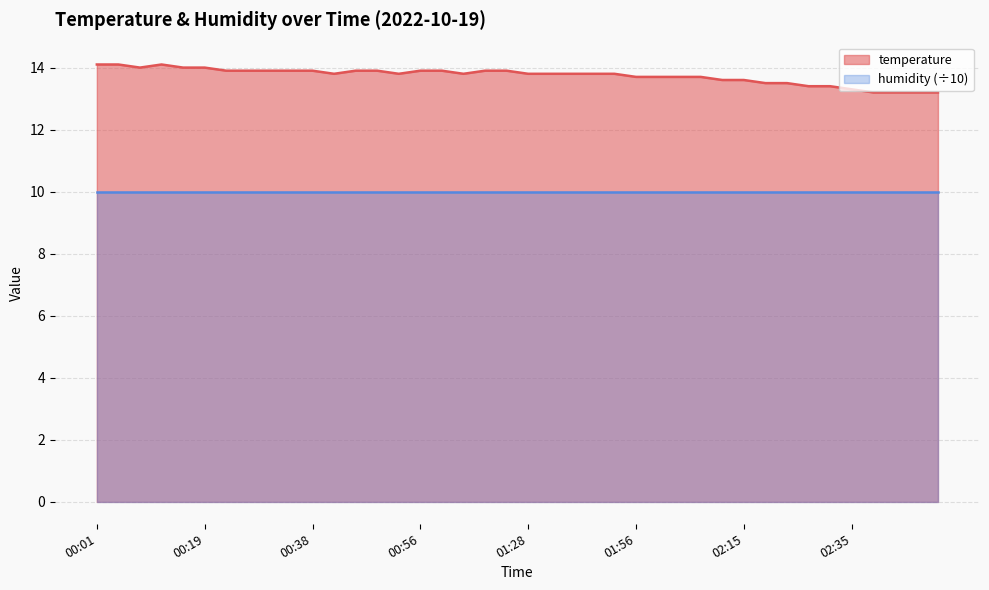

True or false: temperature and humidity (÷10) cross at least once.

False